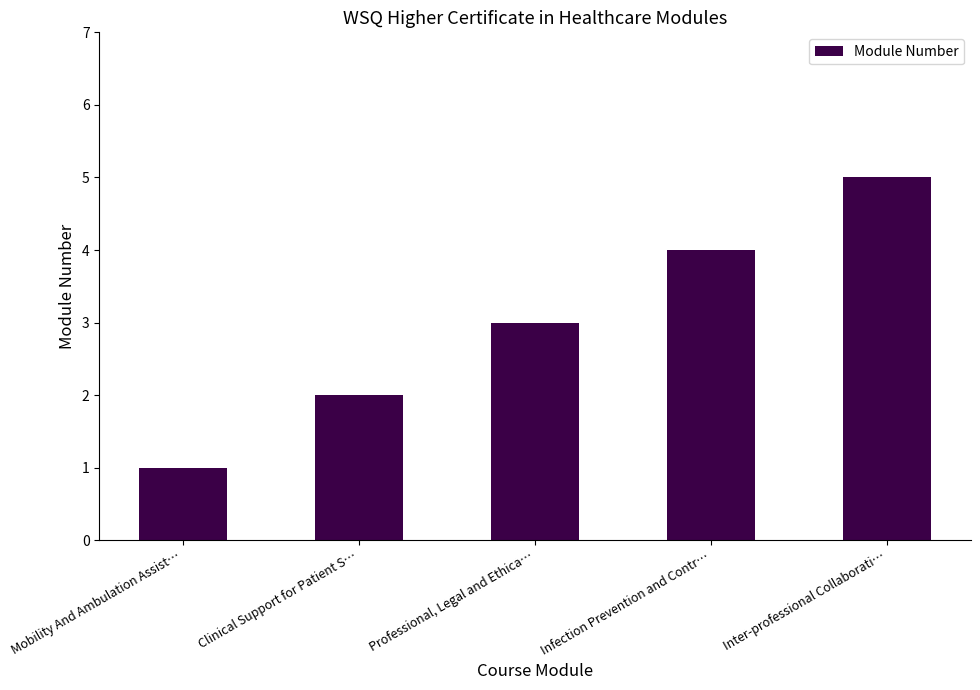

What is the change in value from Clinical Support for Patient S… to Inter-professional Collaborati…?

+3